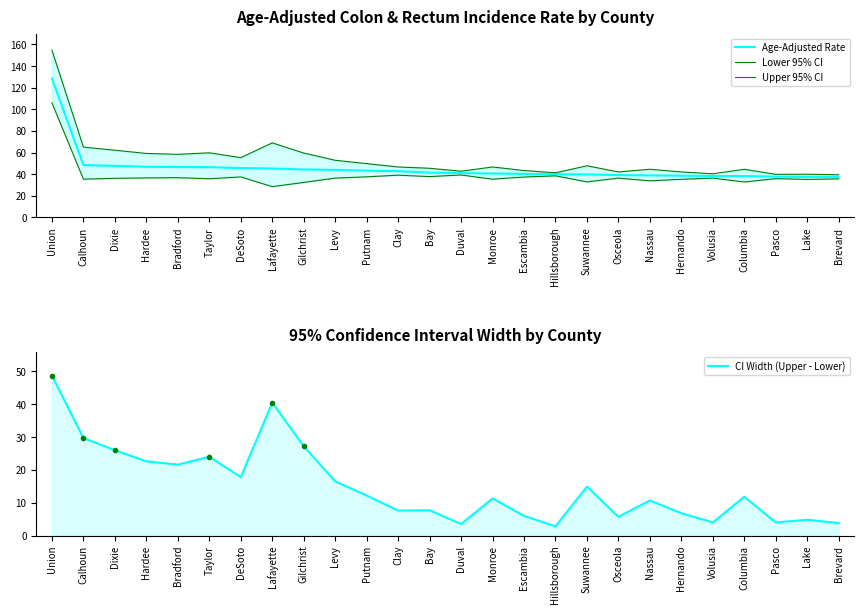

List the labels in order of Lower 95% CI value, largest first.

Union, Duval, Clay, Hillsborough, Bay, Putnam, DeSoto, Escambia, Bradford, Hardee, Levy, Osceola, Volusia, Dixie, Pasco, Taylor, Brevard, Calhoun, Monroe, Hernando, Lake, Nassau, Suwannee, Columbia, Gilchrist, Lafayette